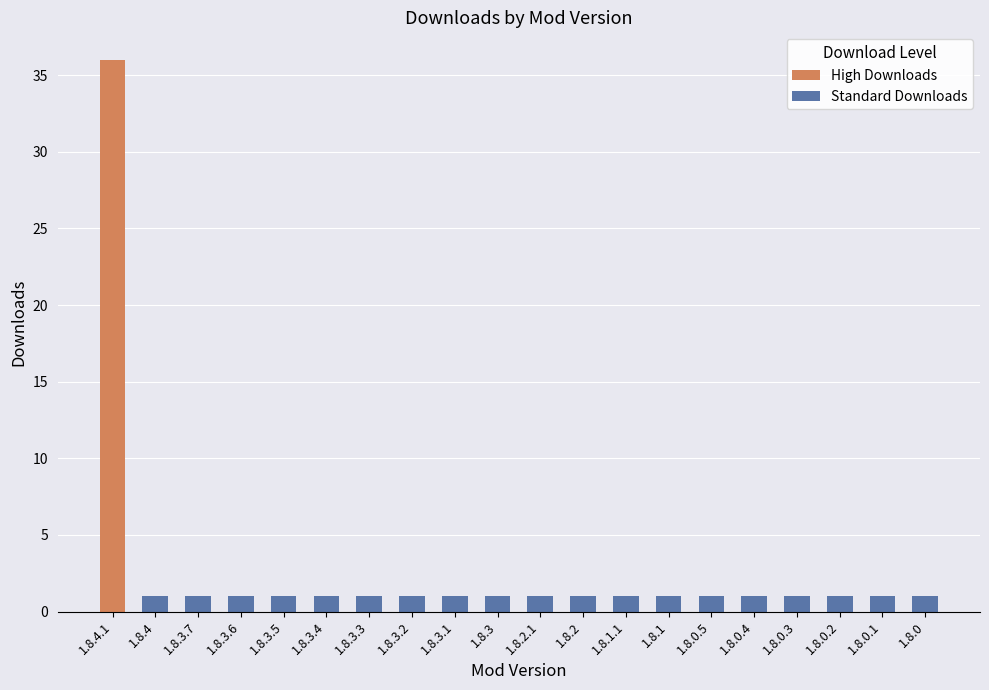

List the labels in order of value, smallest first.

1.8.3.7, 1.8.3.6, 1.8.3.5, 1.8.3.4, 1.8.3.3, 1.8.3.2, 1.8.3.1, 1.8.3, 1.8.2.1, 1.8.2, 1.8.1.1, 1.8.1, 1.8.0.5, 1.8.0.4, 1.8.0.3, 1.8.0.2, 1.8.0.1, 1.8.0, 1.8.4, 1.8.4.1